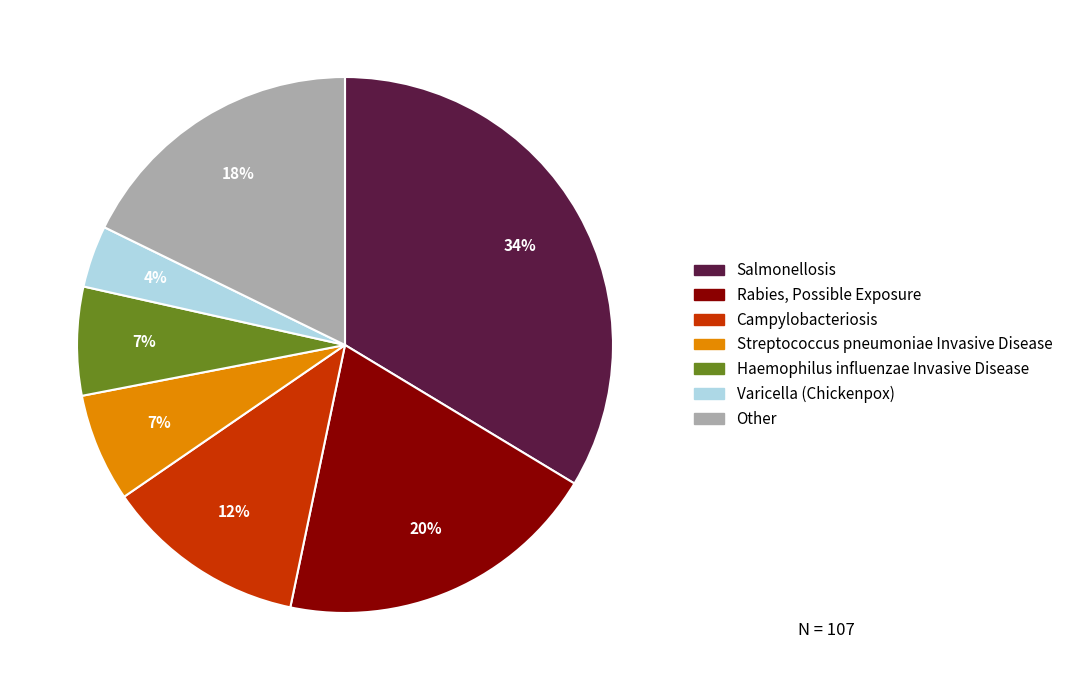

Is there a majority slice in this chart?

No